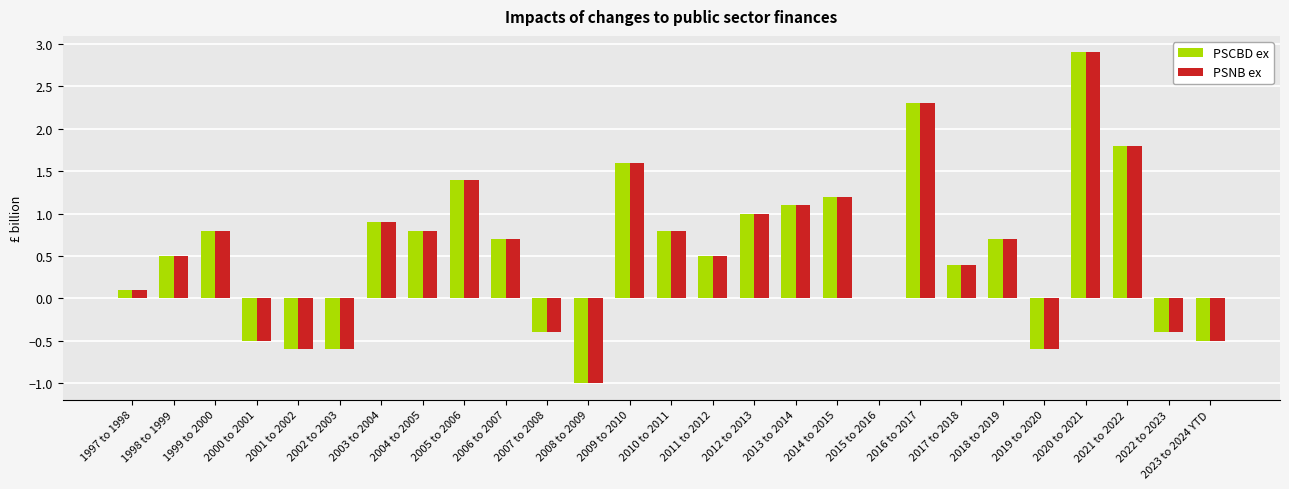

True or false: PSNB ex has a value of 1.1 at 2006 to 2007.

False